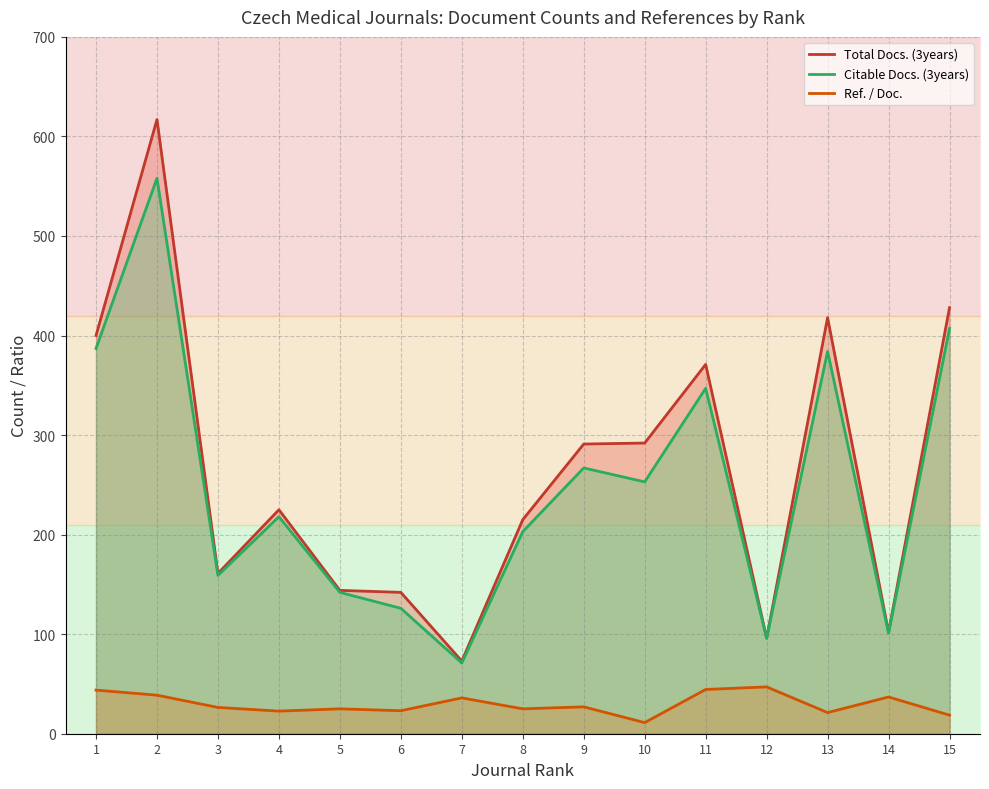

Is the value of Ref. / Doc. at 4 greater than the value of Citable Docs. (3years) at 12?

No